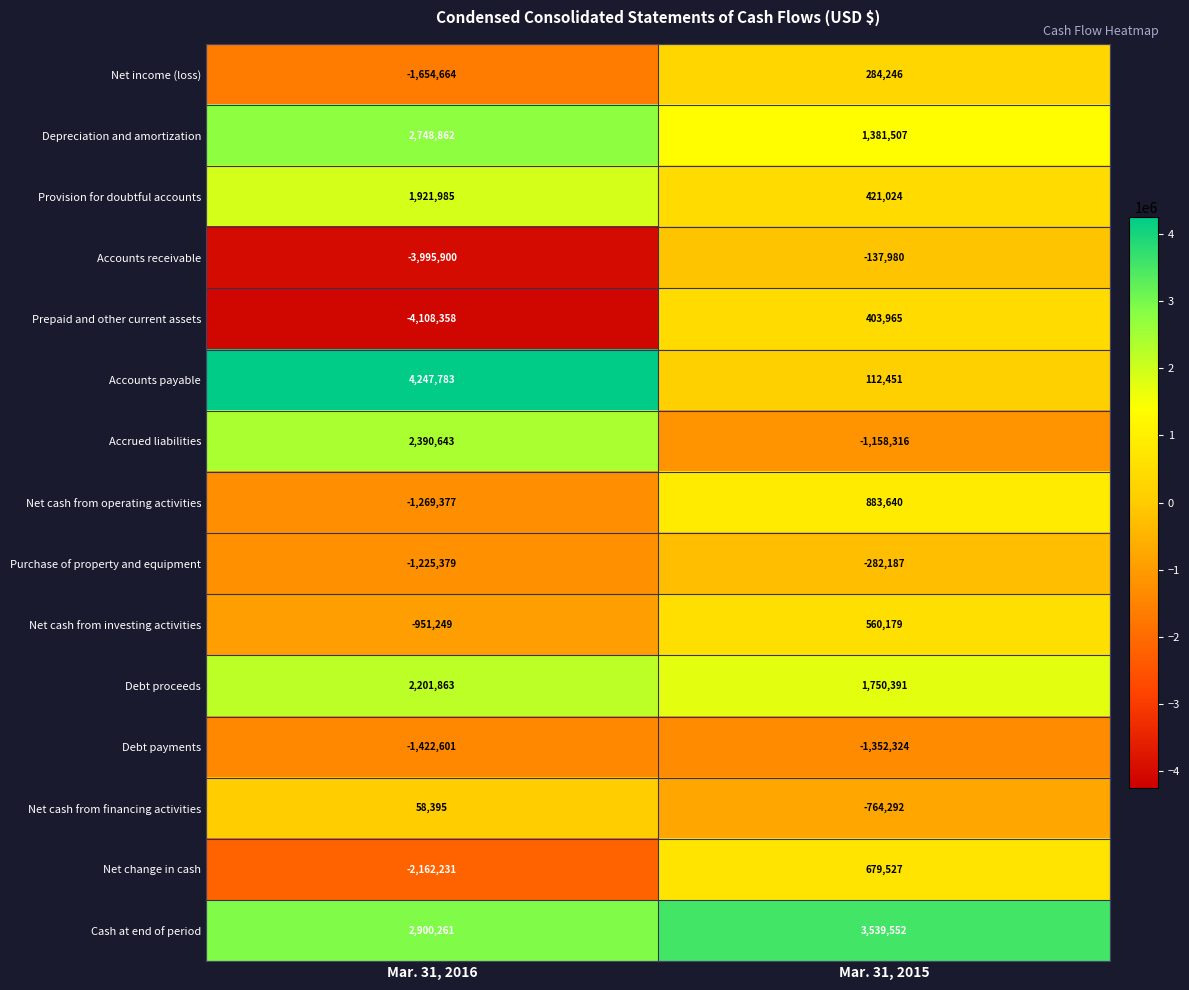

Rank the series at Mar. 31, 2016 from highest to lowest value.

Accounts payable, Cash at end of period, Depreciation and amortization, Accrued liabilities, Debt proceeds, Provision for doubtful accounts, Net cash from financing activities, Net cash from investing activities, Purchase of property and equipment, Net cash from operating activities, Debt payments, Net income (loss), Net change in cash, Accounts receivable, Prepaid and other current assets